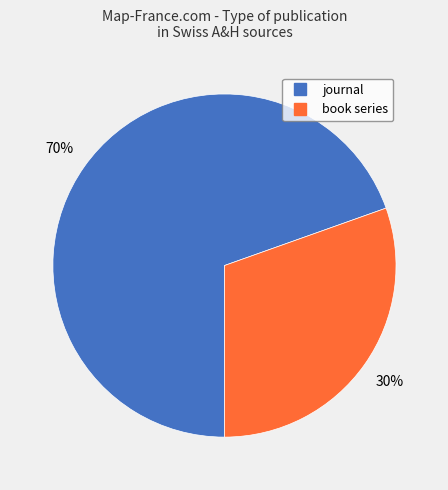

Combined, do book series and journal account for over 50%?

Yes